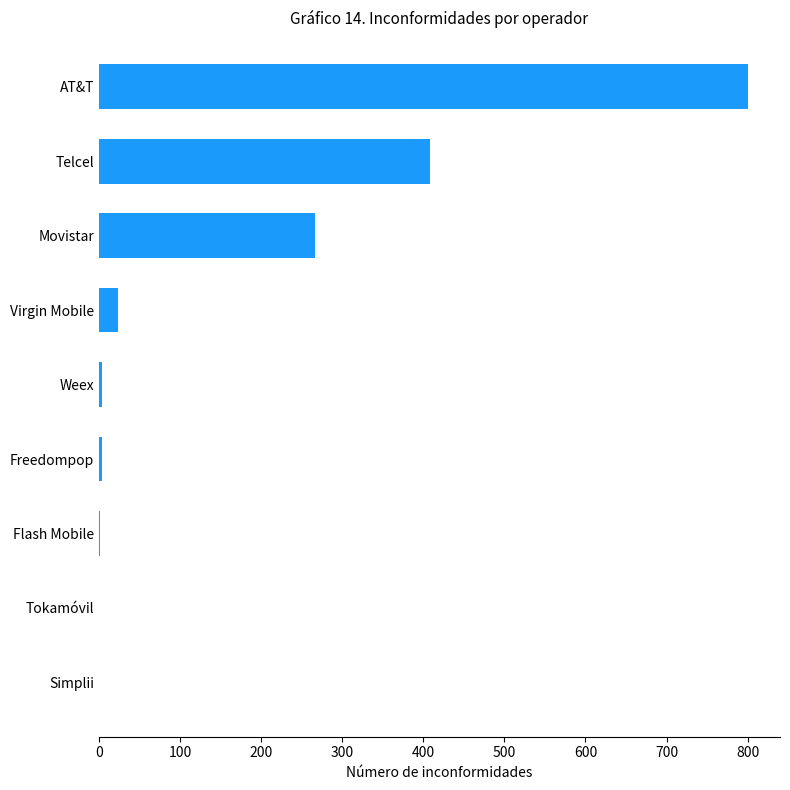

True or false: the data shows 270 at Simplii.

False